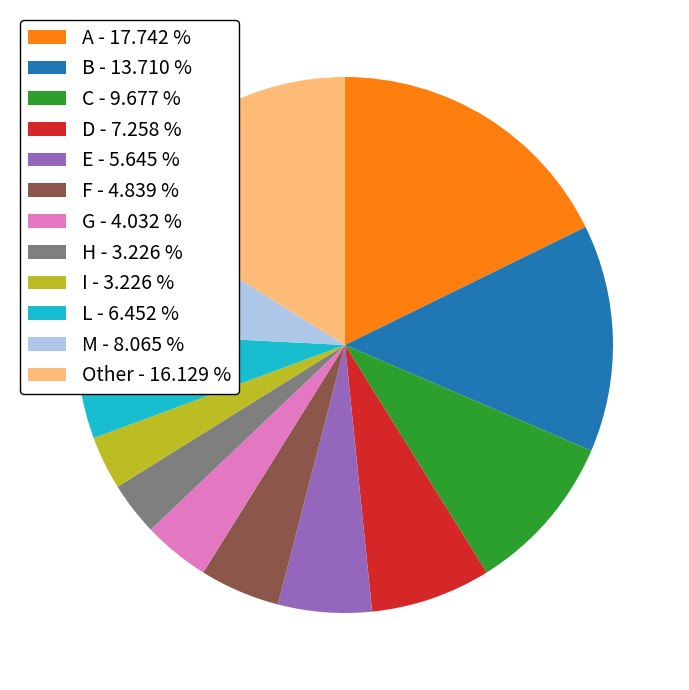

Is the sum of C - 9.677 % and M - 8.065 % greater than half?

No